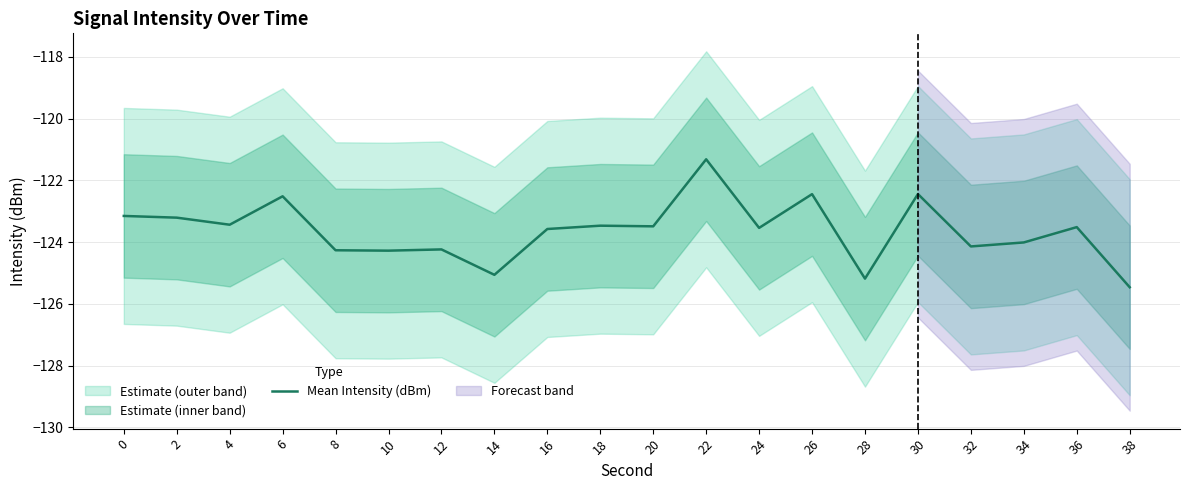

Count the number of categories in the chart.

20